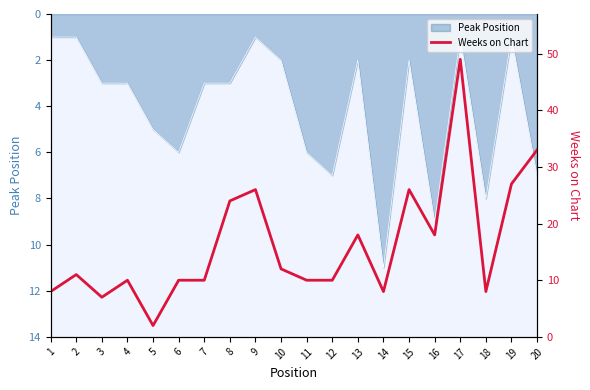

What is the difference between the maximum and minimum values?

47